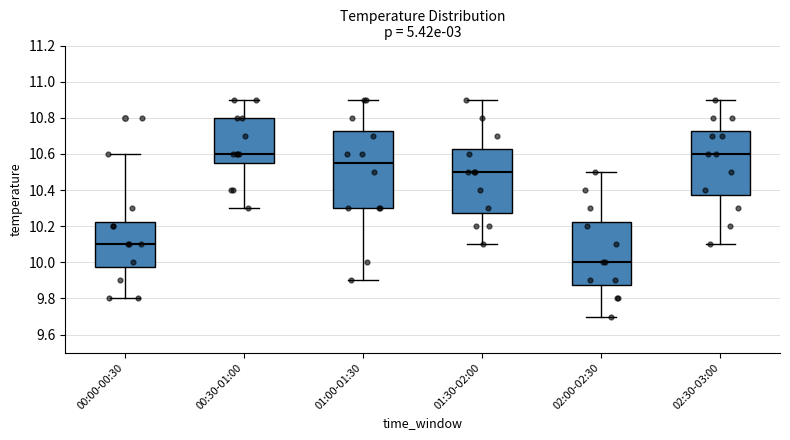

Reading left to right, read every box against the y-axis: the position of its median line, the range the box covers, and the ends of its whiskers. The values are not printed on the chart, so give them approximately, as read against the axis.

00:00-00:30: median 10.10, box 9.98 to 10.22, whiskers 9.80 to 10.60
00:30-01:00: median 10.60, box 10.56 to 10.80, whiskers 10.30 to 10.90
01:00-01:30: median 10.56, box 10.30 to 10.72, whiskers 9.90 to 10.90
01:30-02:00: median 10.50, box 10.28 to 10.62, whiskers 10.10 to 10.90
02:00-02:30: median 10.00, box 9.88 to 10.22, whiskers 9.70 to 10.50
02:30-03:00: median 10.60, box 10.38 to 10.72, whiskers 10.10 to 10.90